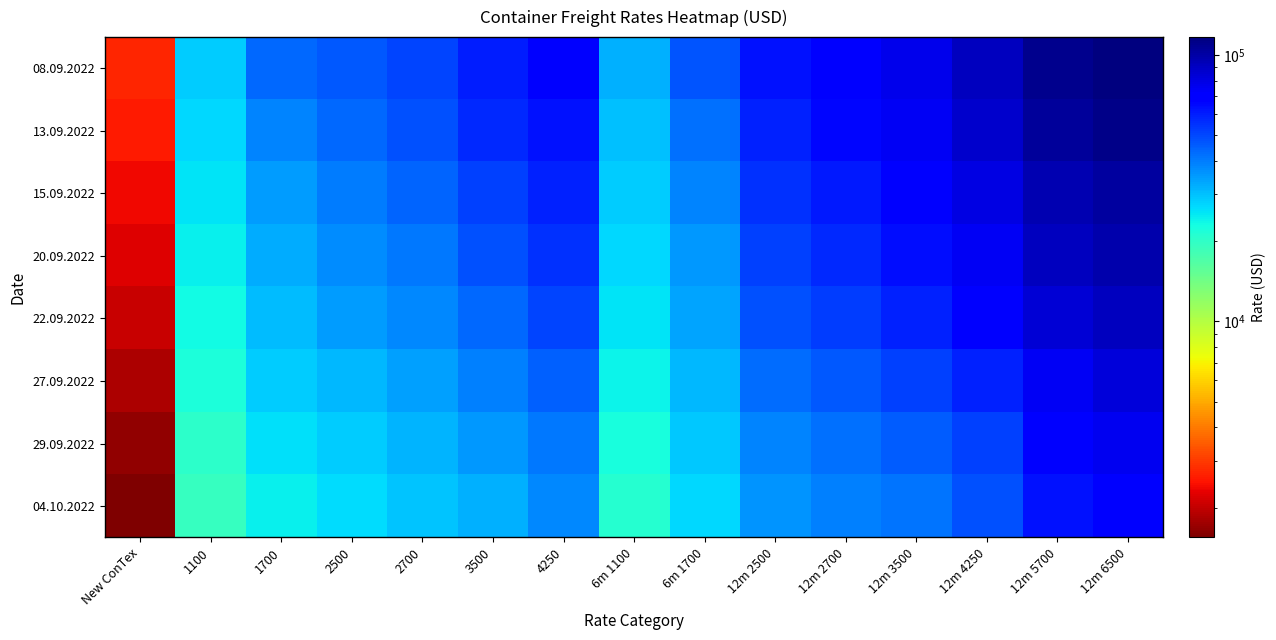

What is the difference between the highest and lowest values at 1100?

9146